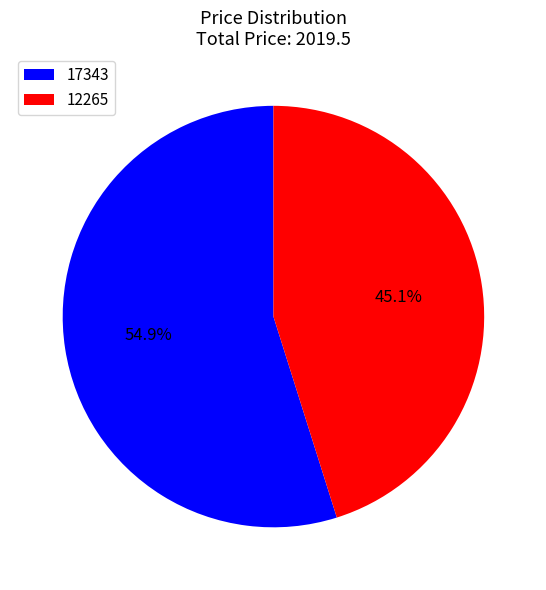

Which slice is the smallest?

12265